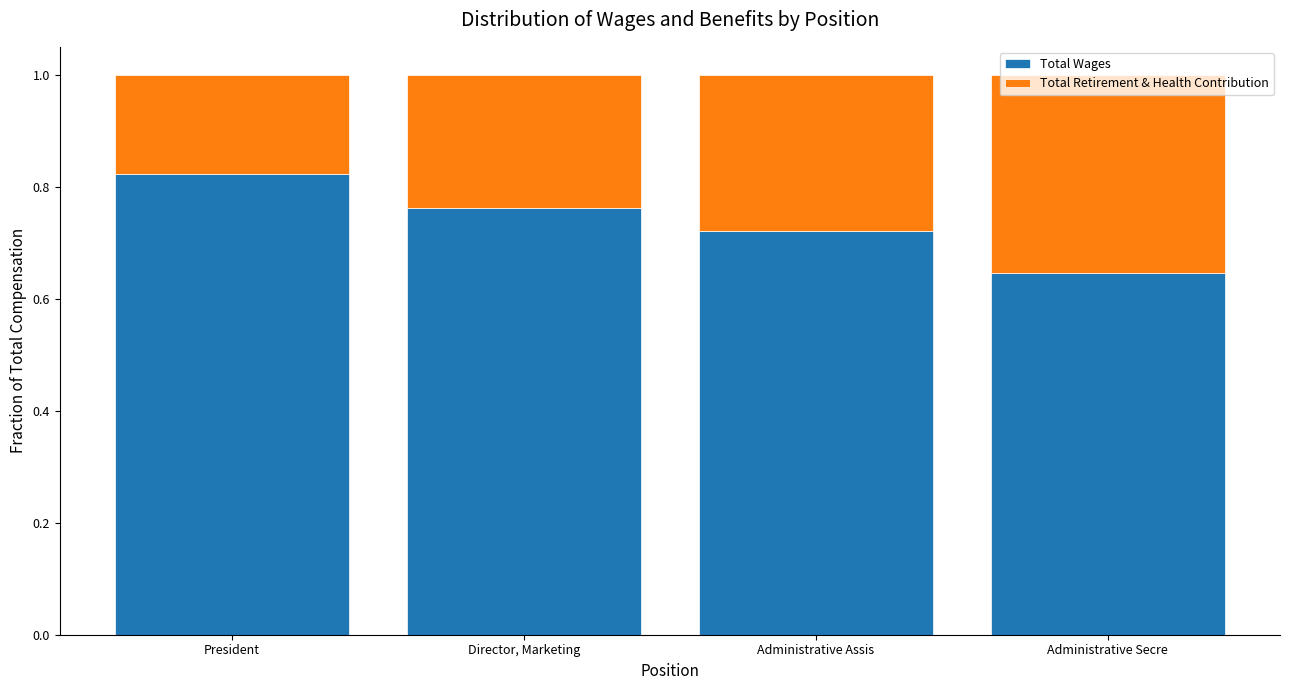

At which label does Total Wages reach its peak?

President